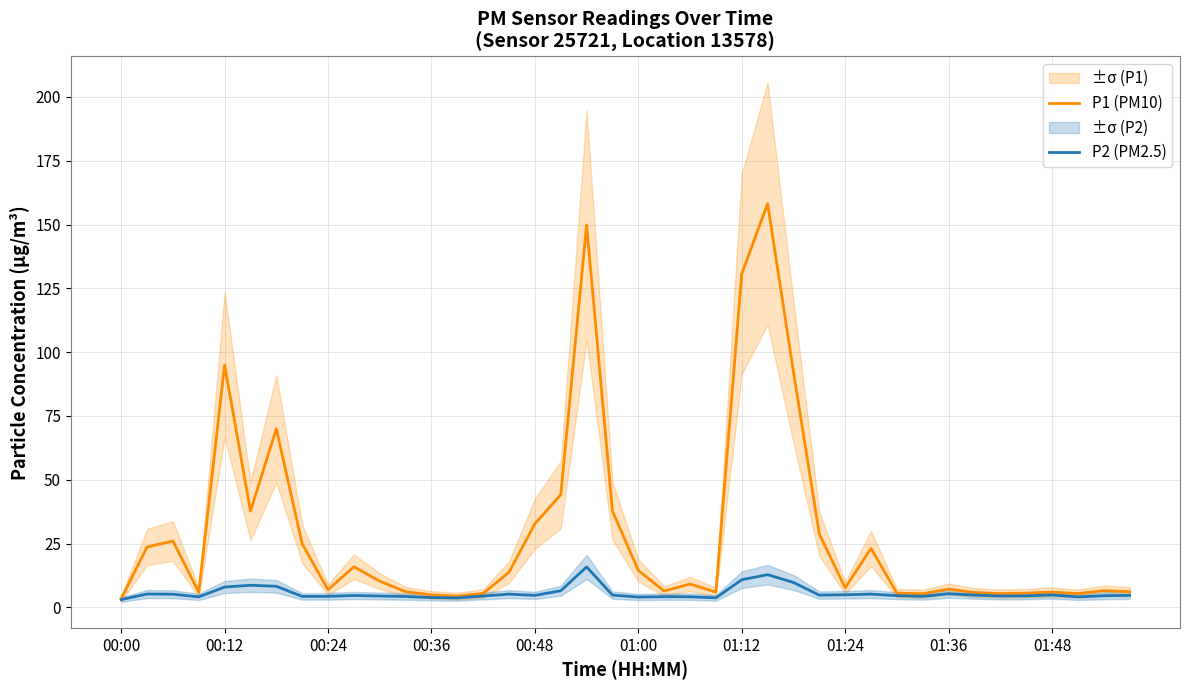

What is the difference between the second highest and minimum values in the P1 (PM10) series?

146.5